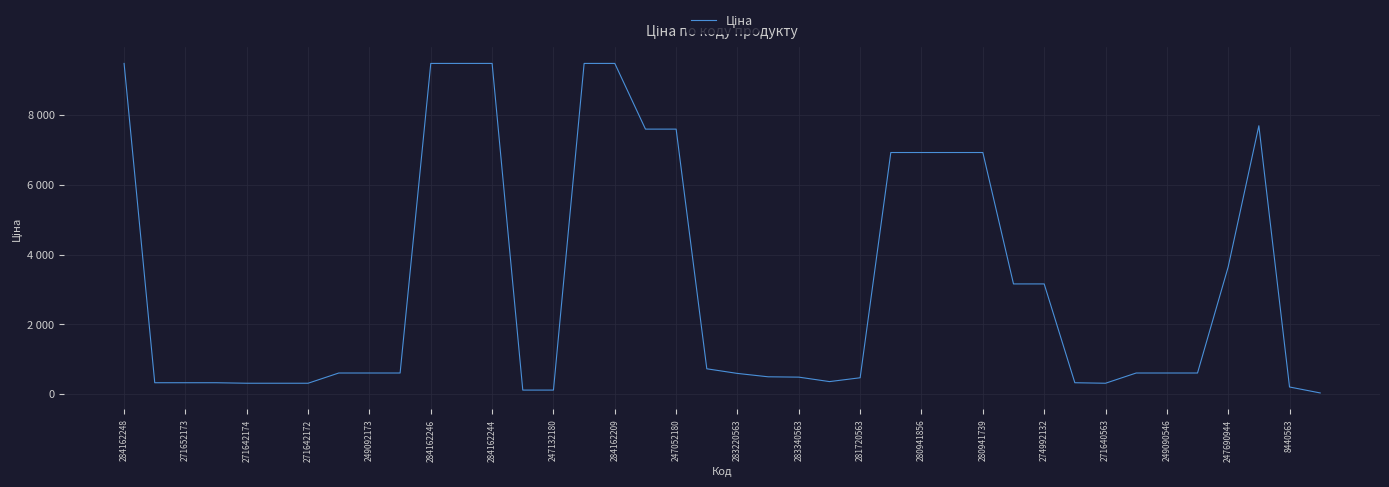

Reading left to right, extract all data points from this chart.

9480.1	324.8	324.8	324.8	310.3	310.3	310.3	603.7	603.7	603.7	9480.1	9480.1	9480.1	114.1	114.1	9480.1	9480.1	7596.5	7596.5	724.5	591.6	495.0	485.4	357.4	467.3	6925.7	6925.7	6925.7	6925.7	3157.9	3157.9	324.8	310.3	603.7	603.7	603.7	3646.5	7693.1	202.7	31.9